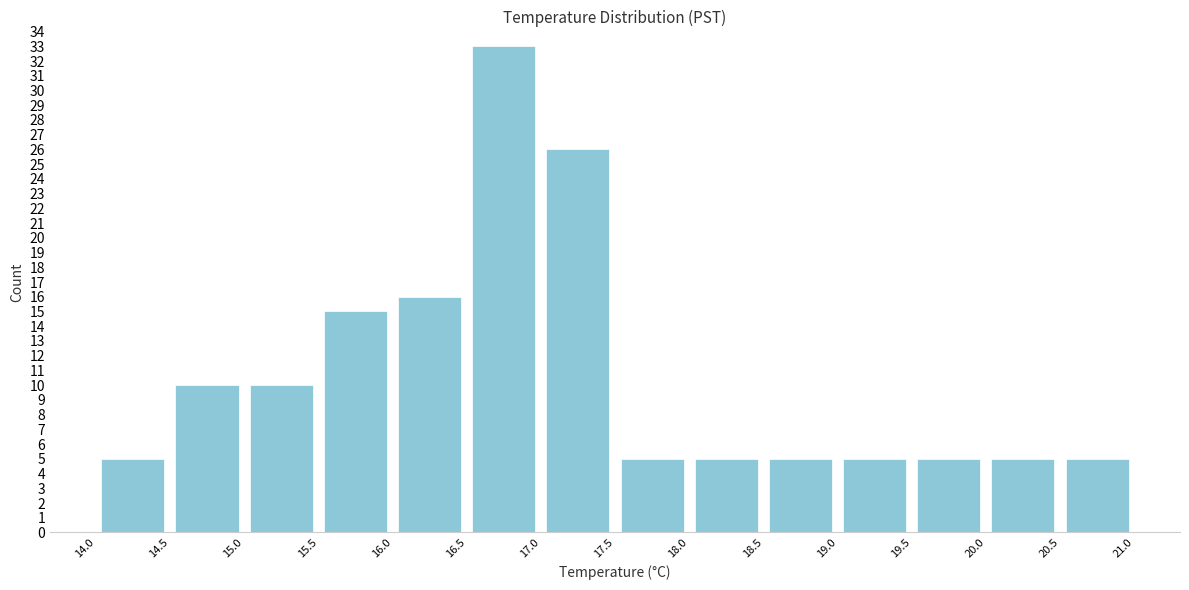

Reading left to right, list every bar in this chart as the range it spans on the x-axis followed by its height. The values are not printed on the chart, so give them approximately, as read against the axis.

14.0 to 14.5: 5
14.5 to 15.0: 10
15.0 to 15.5: 10
15.5 to 16.0: 15
16.0 to 16.5: 16
16.5 to 17.0: 33
17.0 to 17.5: 26
17.5 to 18.0: 5
18.0 to 18.5: 5
18.5 to 19.0: 5
19.0 to 19.5: 5
19.5 to 20.0: 5
20.0 to 20.5: 5
20.5 to 21.0: 5